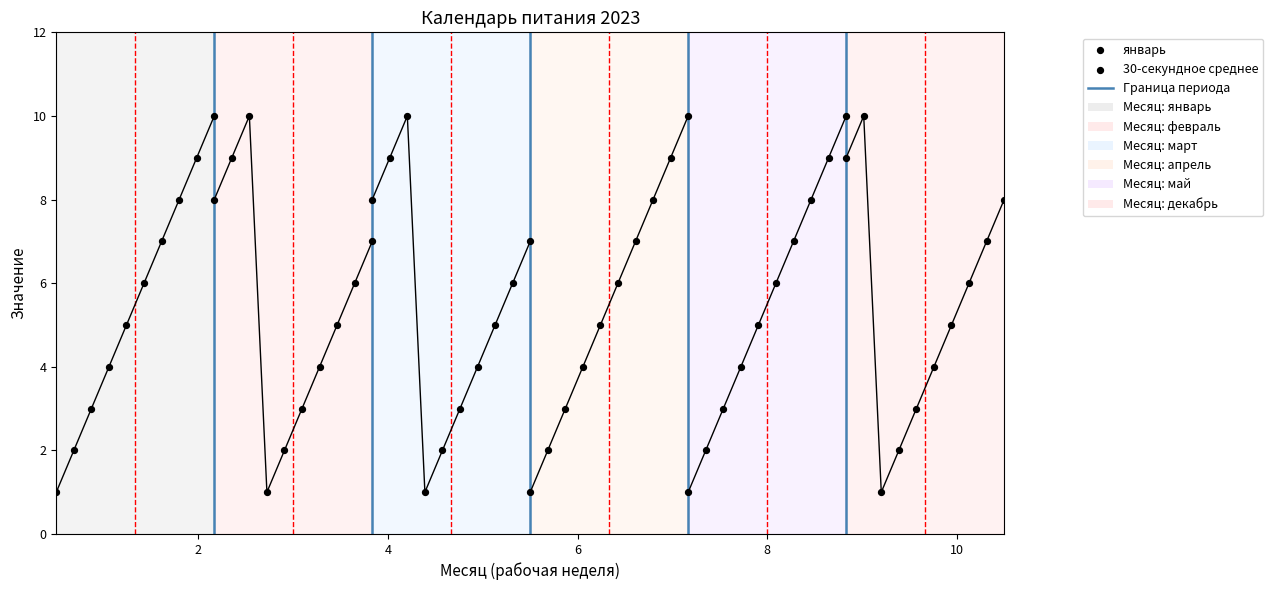

Which series reaches the maximum Y coordinate?

январь